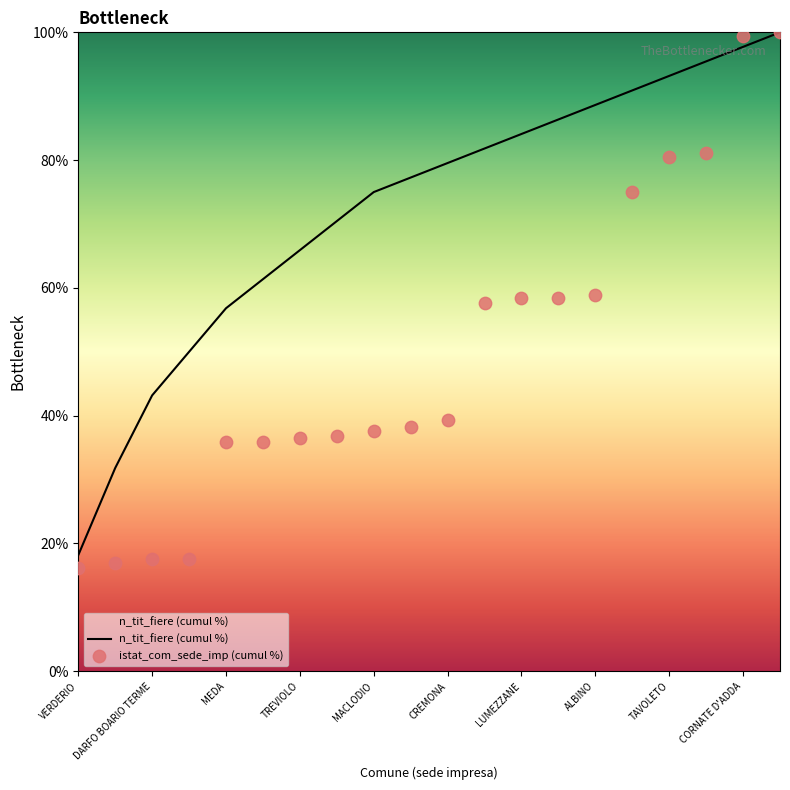

Which series contains the highest Y value?

n_tit_fiere (cumul %)